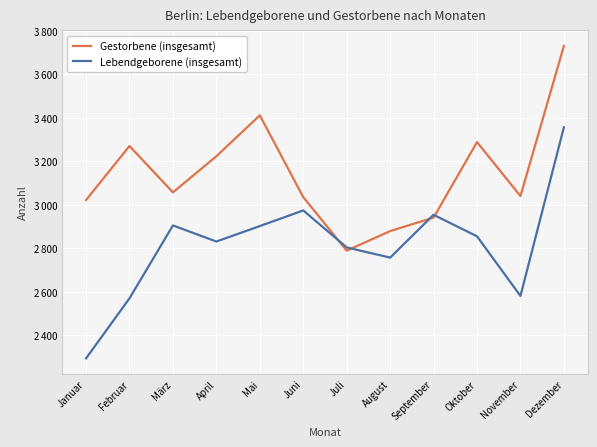

What is the difference between the maximum and minimum values in the Gestorbene (insgesamt) series?

941